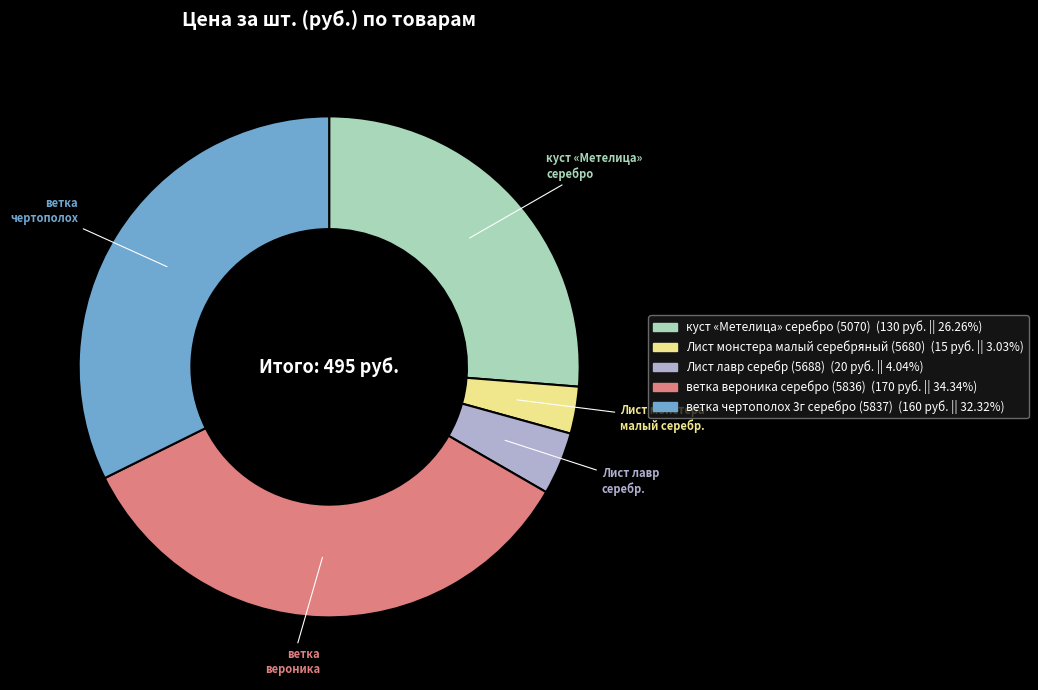

Do Лист лавр серебр. and ветка чертополох together represent more than half of the pie?

No